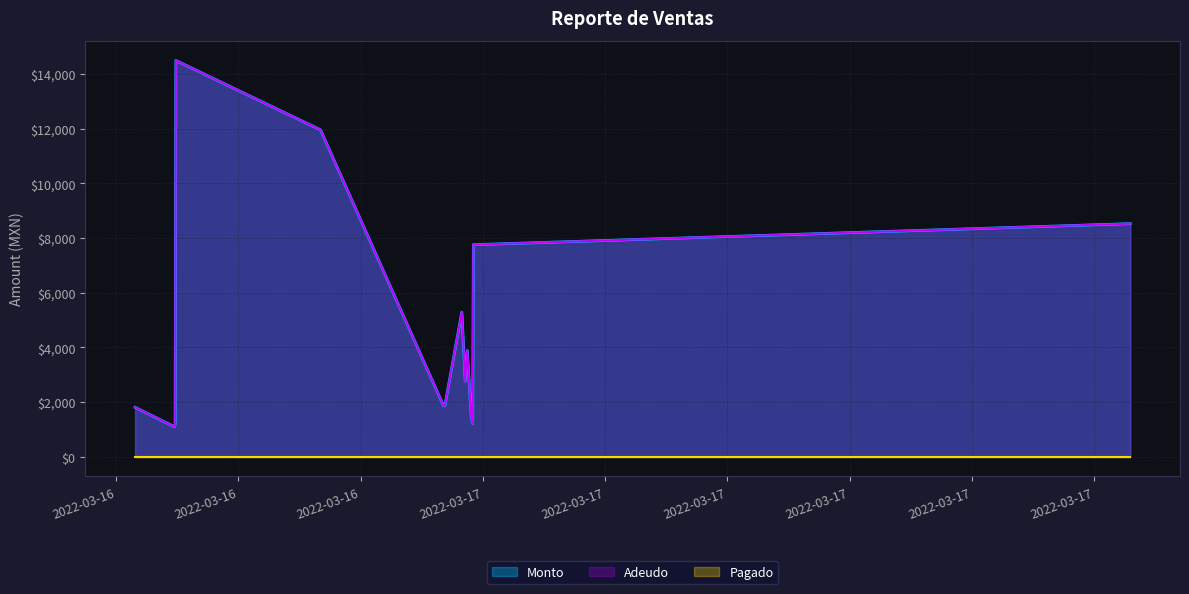

What is the label of the 3rd point from the left?

2022-03-16 16:27